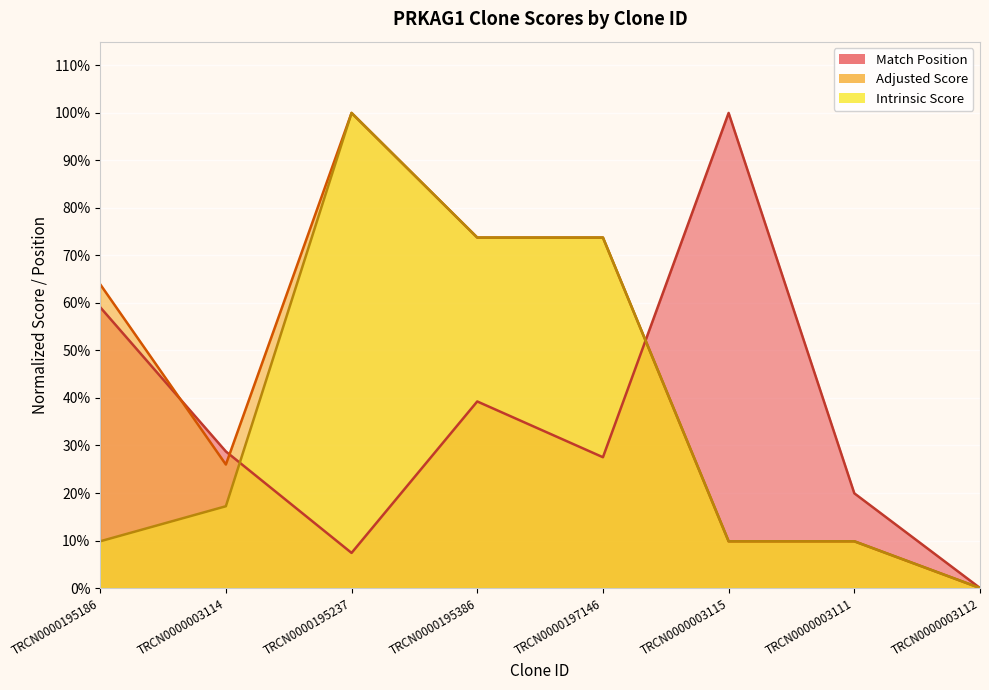

How many intersections are there between Match Position and Intrinsic Score?

2